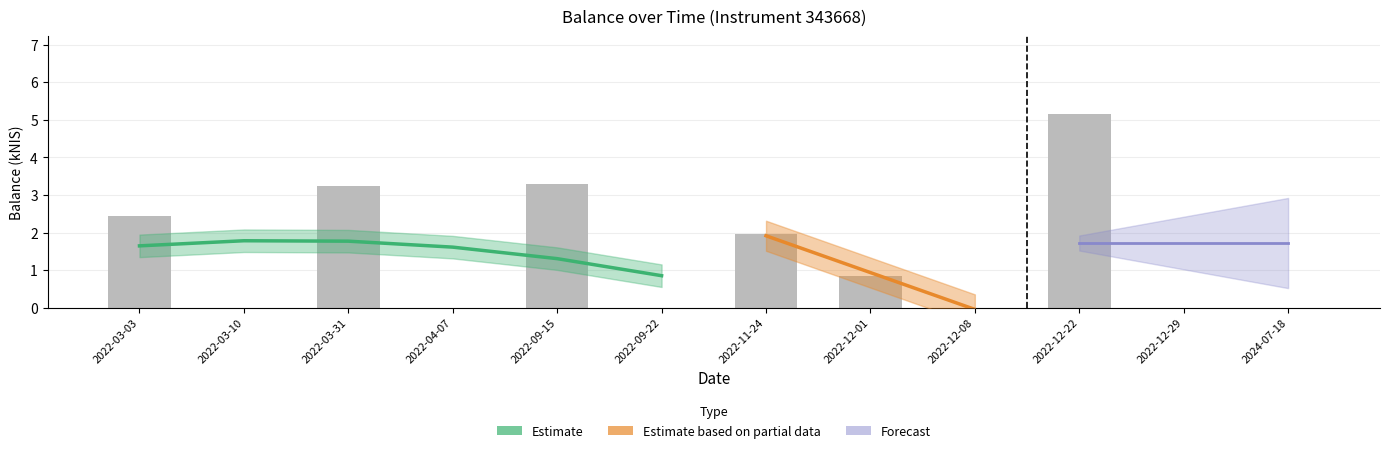

What is the sum of the values at 2022-11-24 and 2022-03-03?

4.4